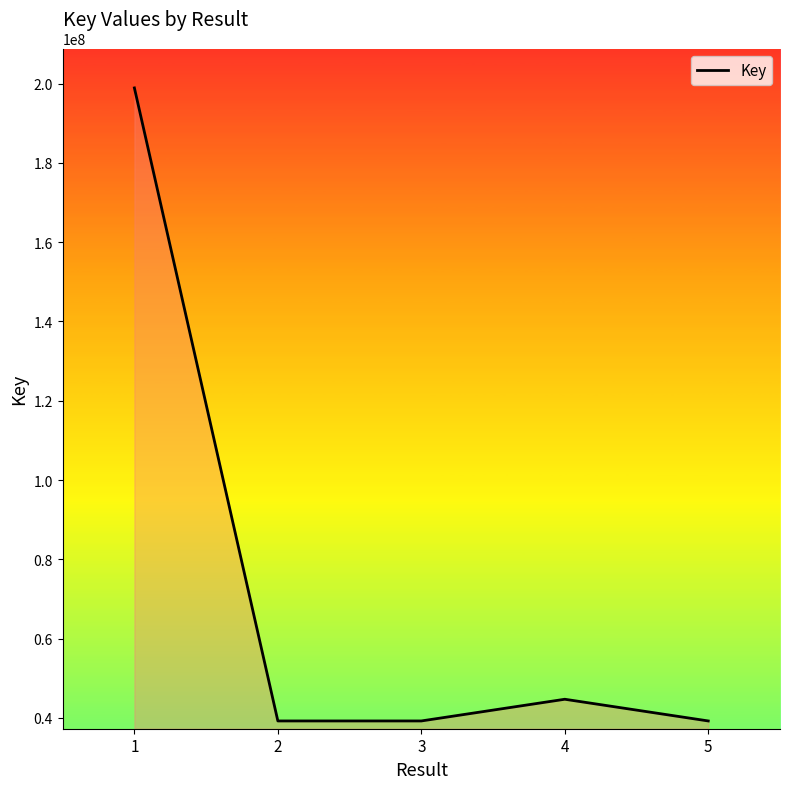

What is the sum of the values at 2 and 5?

78427742